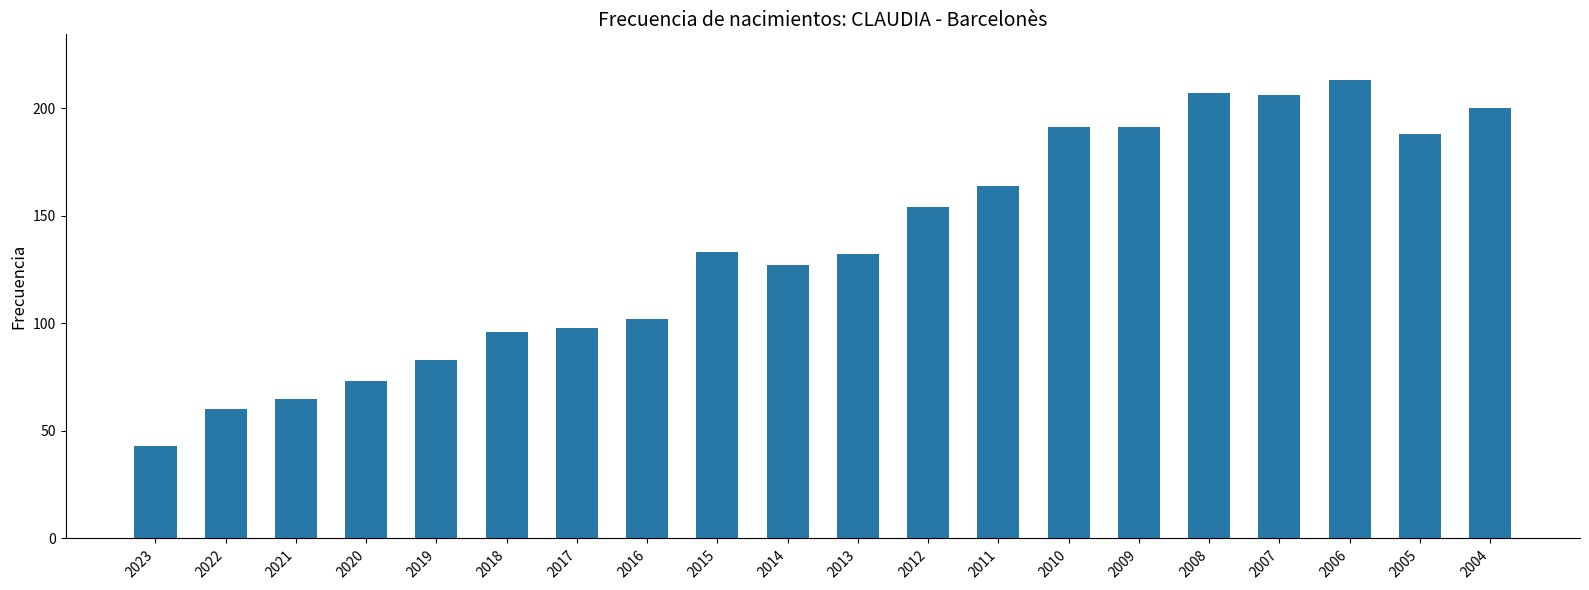

What is the average value?

136